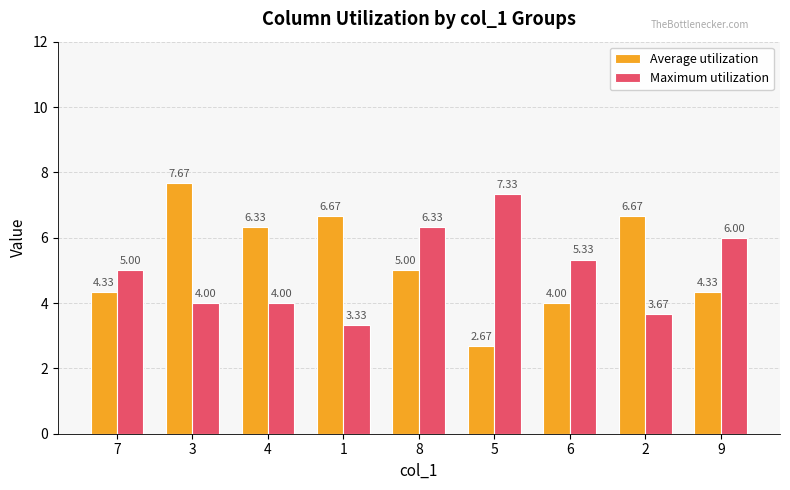

What is the difference between the maximum and minimum values in the Maximum utilization series?

4.0